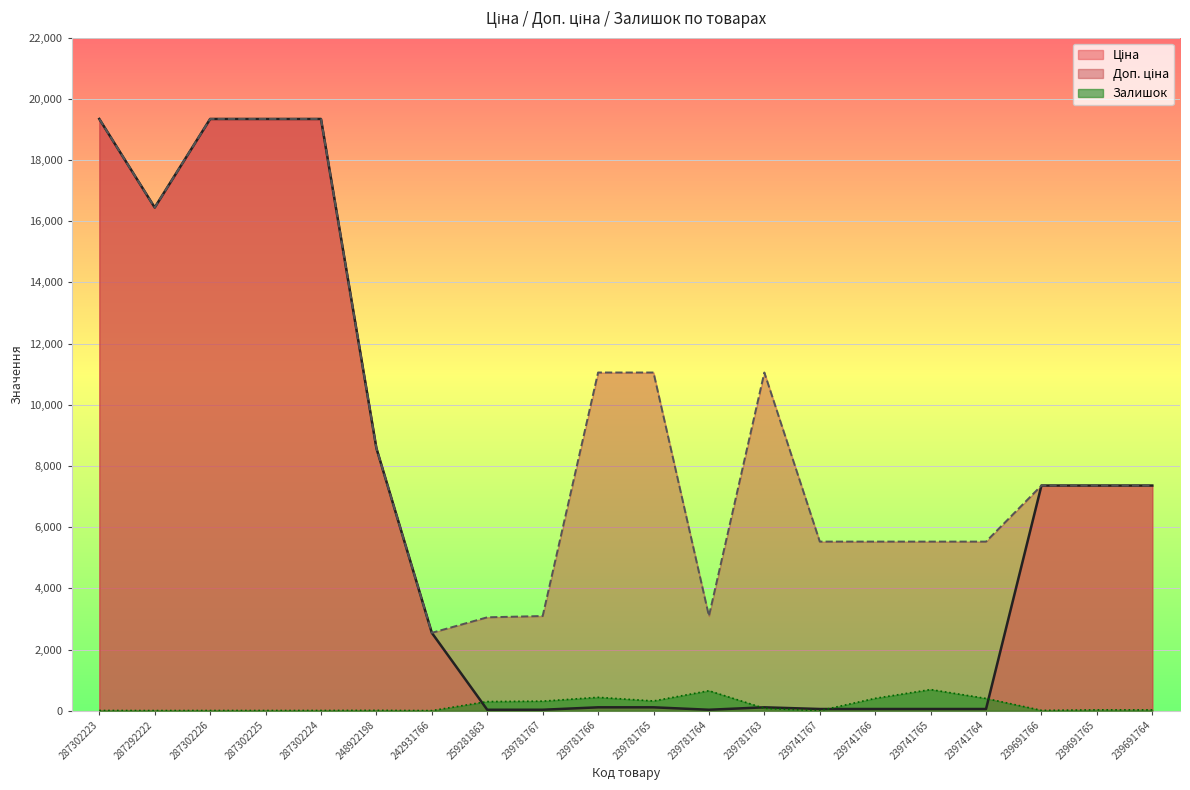

What value does the Доп. ціна series have at 287302224?

19343.1